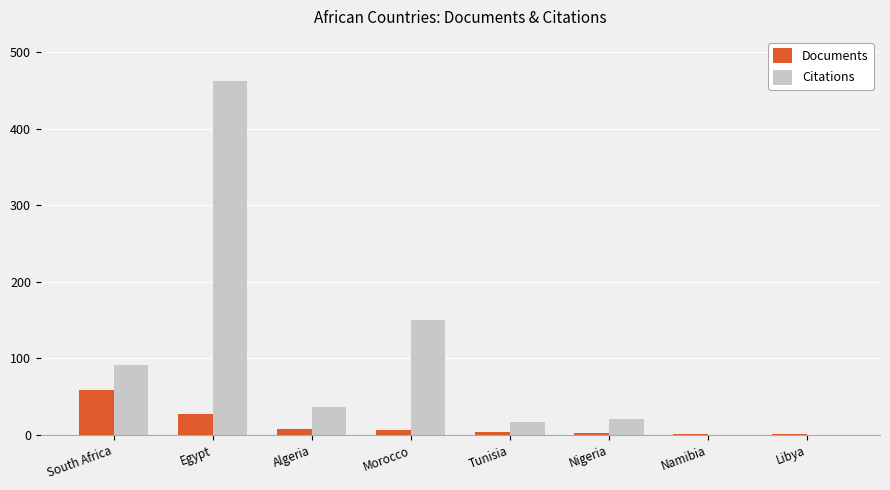

At which label does Documents reach its peak?

South Africa